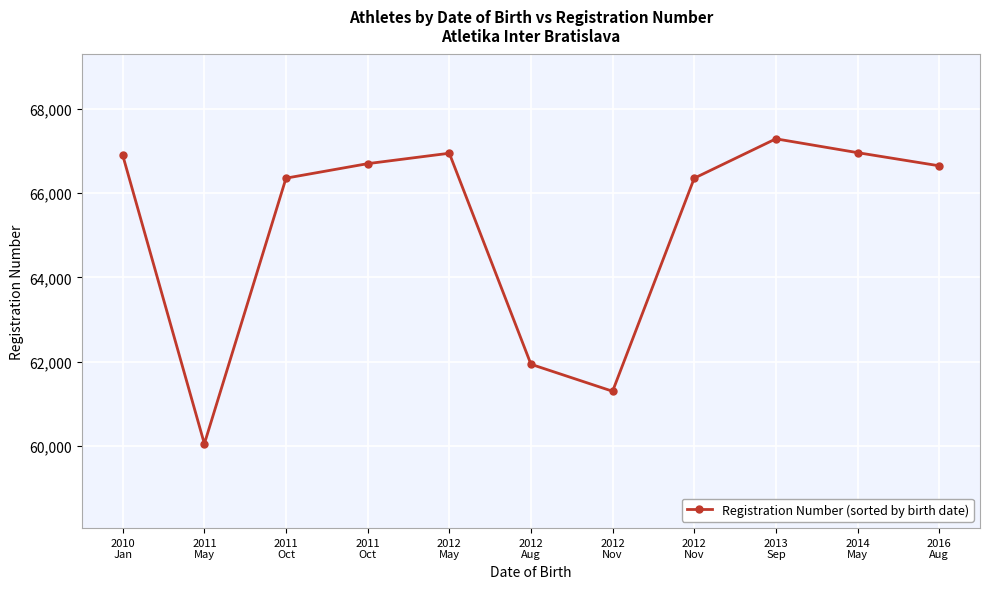

What is the change in value from 2012
May to 2014
May?

+14